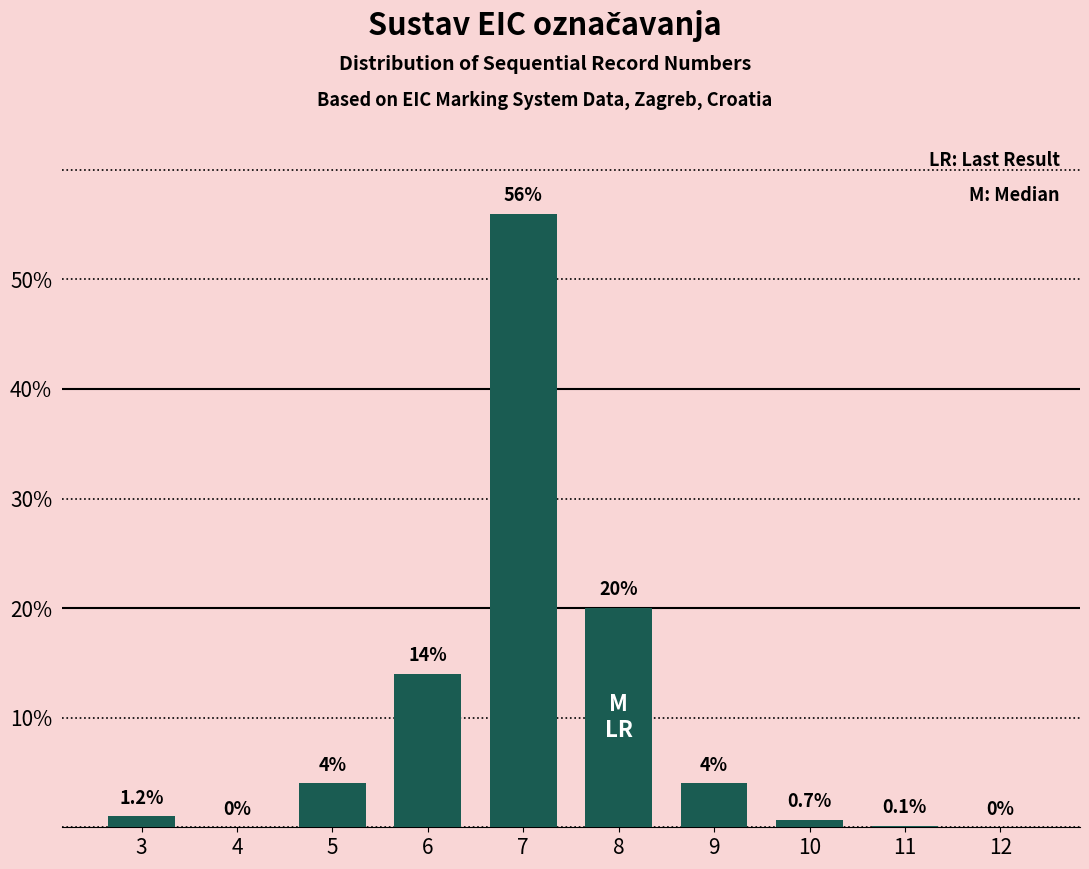

Reading right to left, extract all data points from this chart.

12=0.0	11=0.1	10=0.7	9=4.0	8=20.0	7=56.0	6=14.0	5=4.0	4=0.0	3=1.0